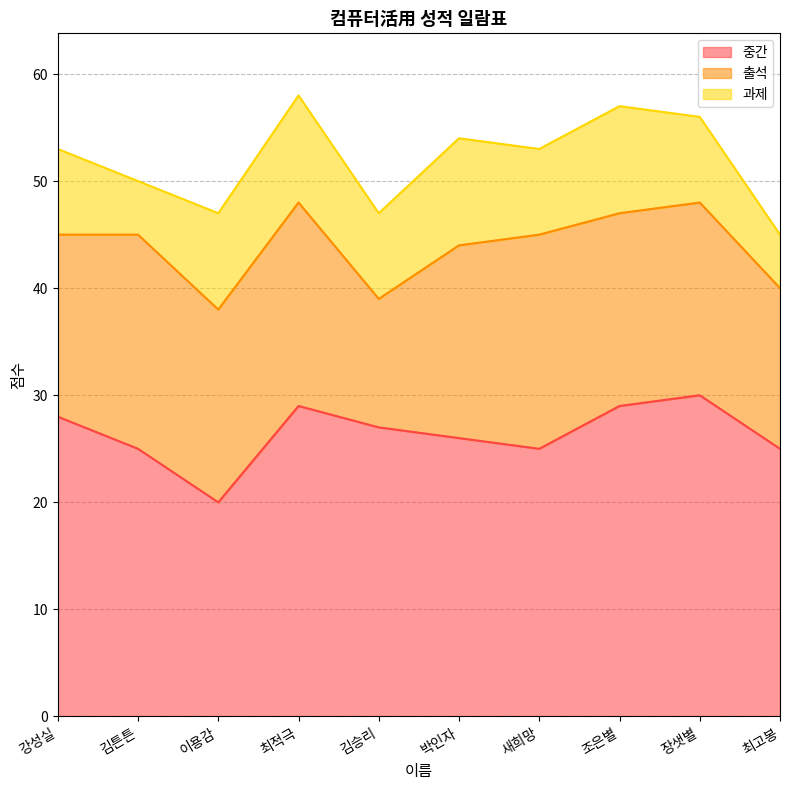

What is the spread (max minus min) of values at 최고봉?

20